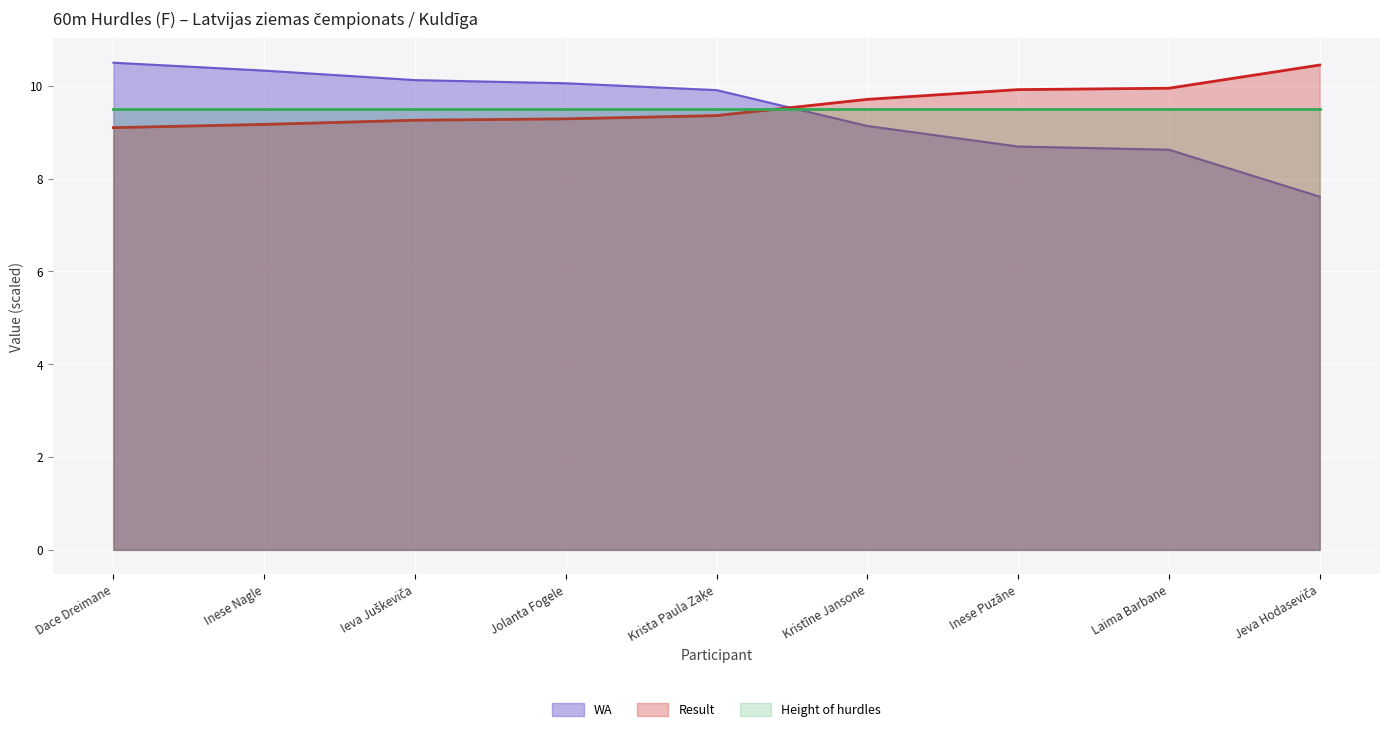

What is the value of the Result point at the 4th from the left?

9.3